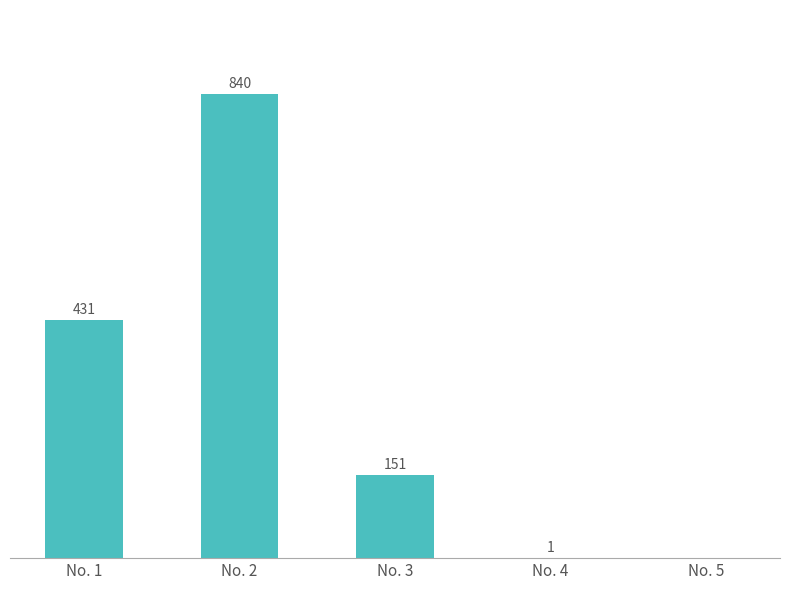

Which category has the highest value across all series?

No. 2